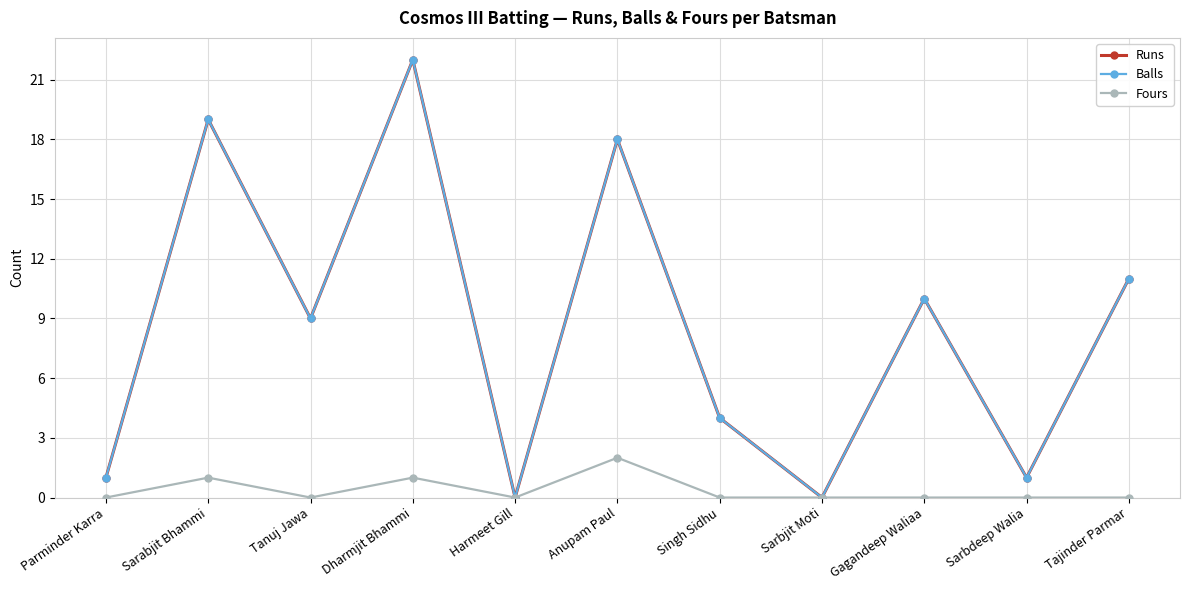

True or false: Fours and Runs cross at least once.

False